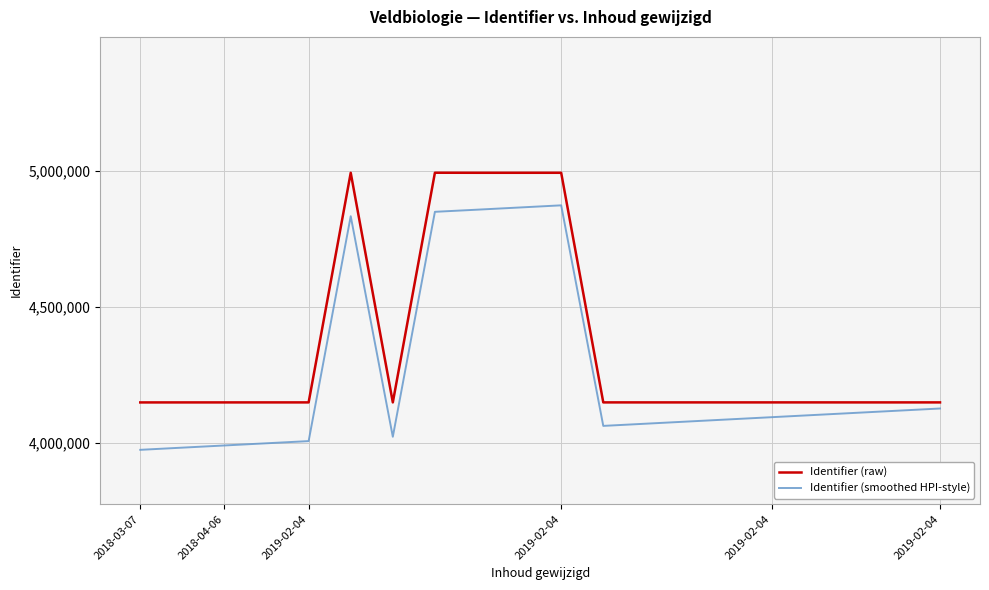

What is the maximum value for Identifier (raw)?

4994629.0